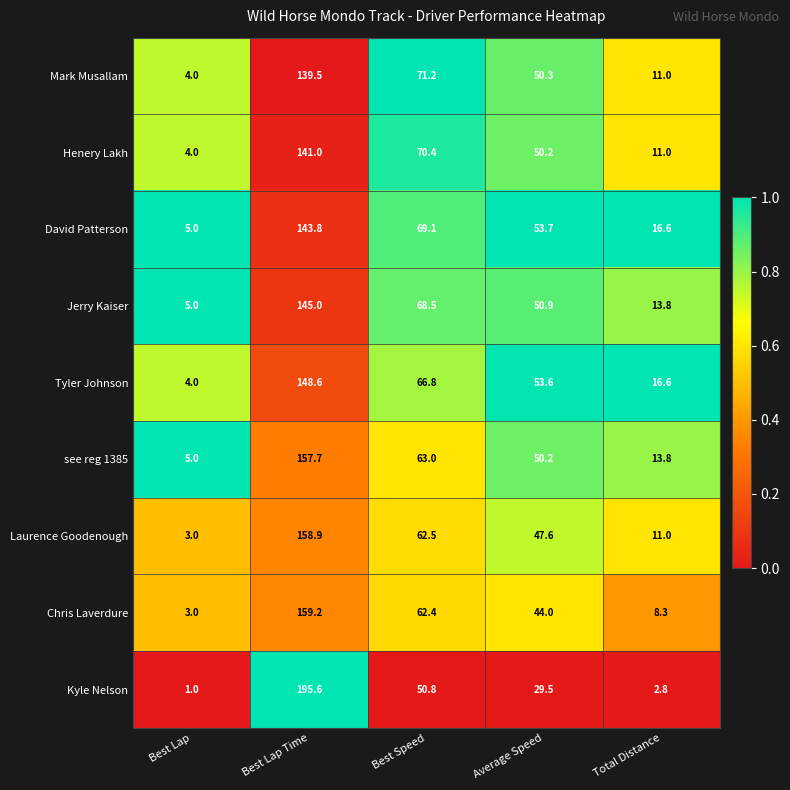

What is the greatest value displayed?

195.6